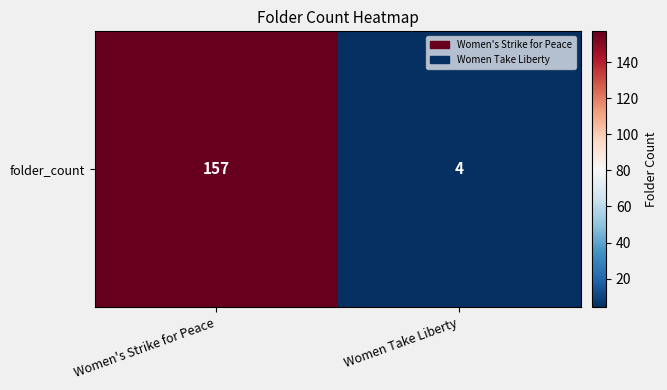

Rank the categories by value from lowest to highest.

Women Take Liberty, Women's Strike for Peace